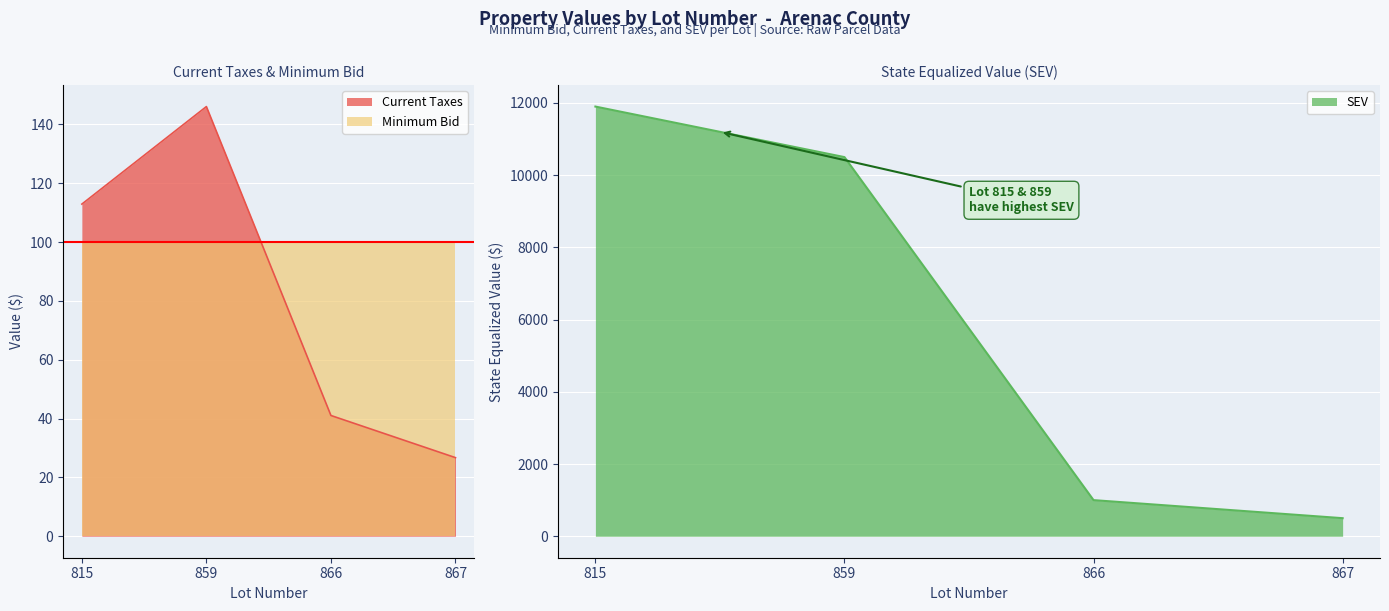

Does the chart display data point markers on the line(s)?

No